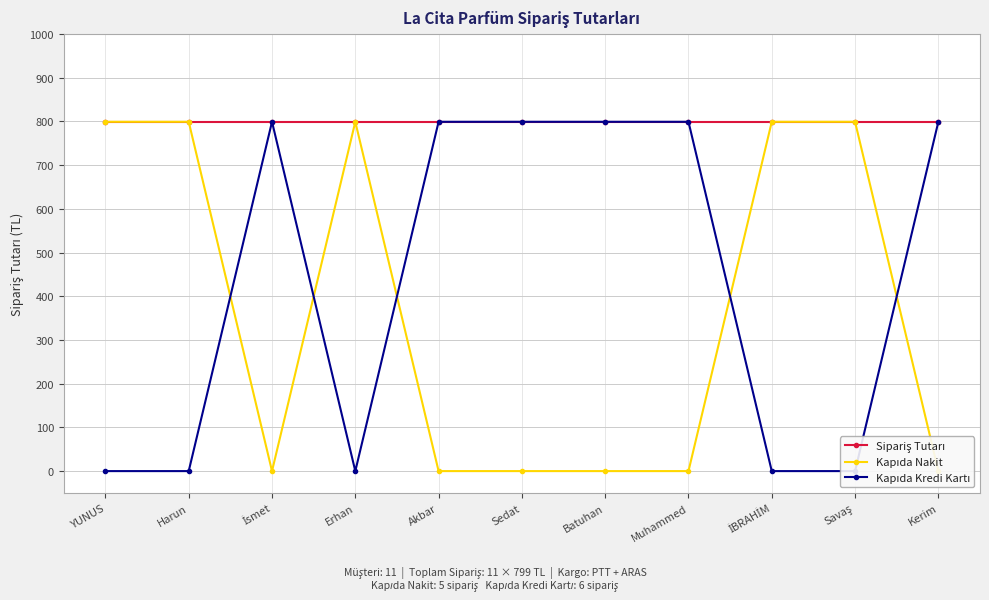

True or false: Kapıda Kredi Kartı has a value of 799 at Batuhan.

True